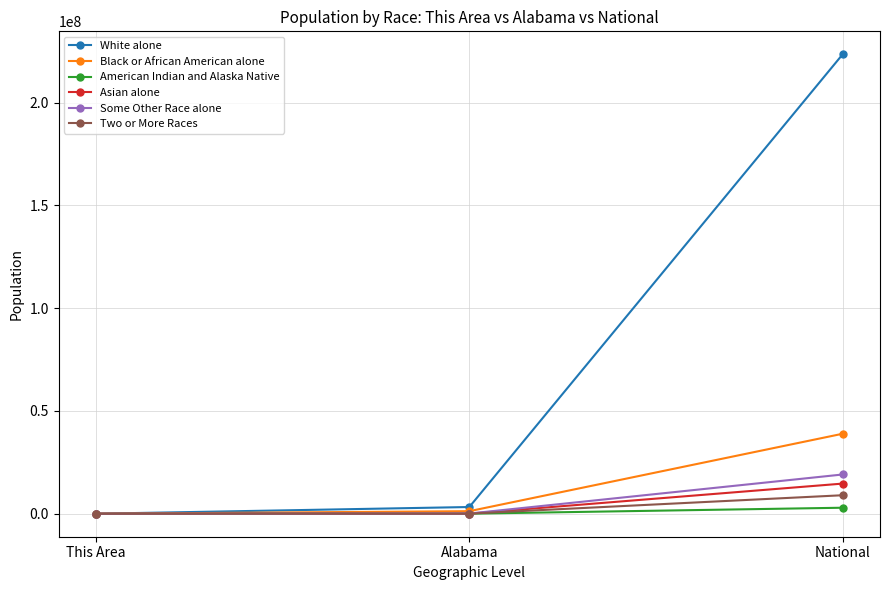

What are all the series names shown in the legend?

White alone, Black or African American alone, American Indian and Alaska Native, Asian alone, Some Other Race alone, Two or More Races